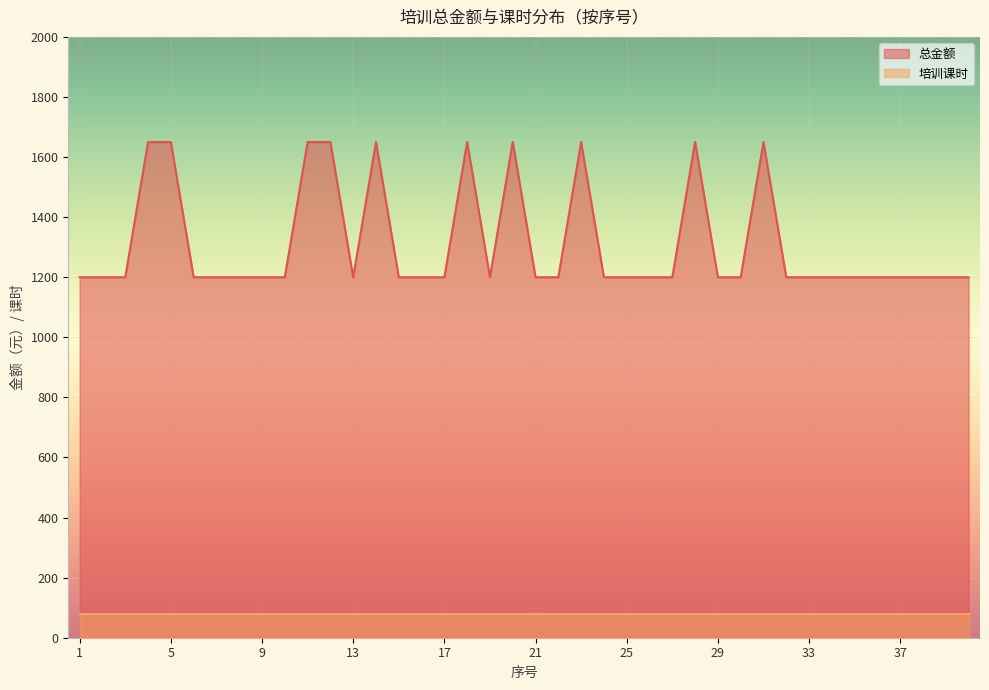

What is the average value?

1312